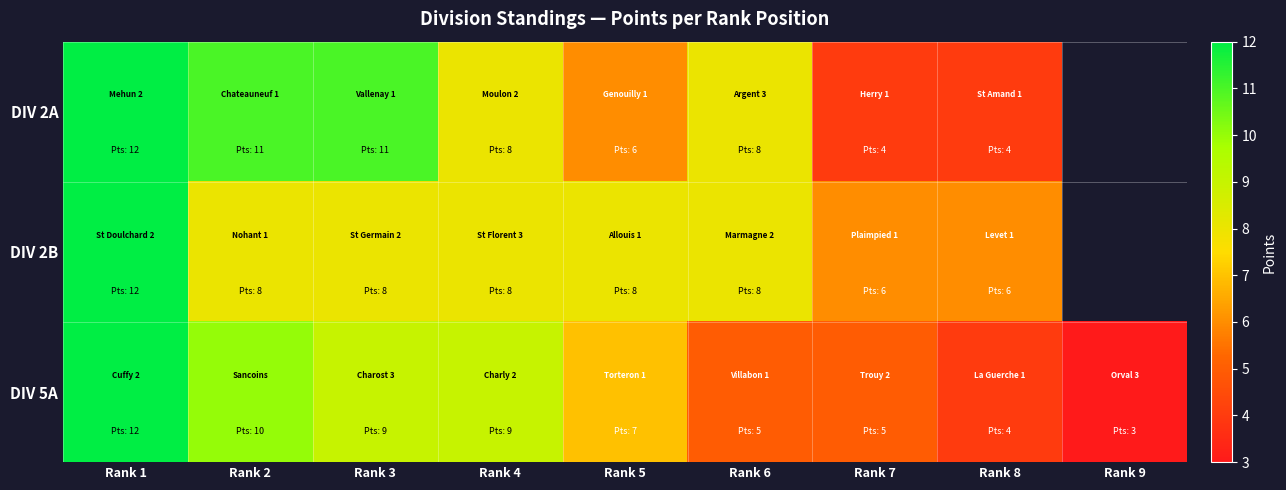

Between Rank 3 and Rank 6, which is larger?

Rank 3